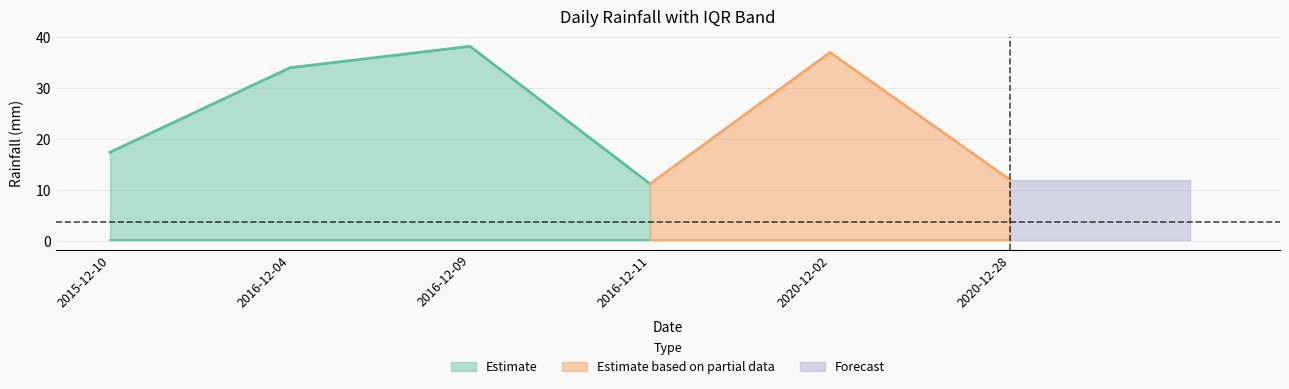

The value of q3 at 2015-12-10 is 2.2. True or false?

False